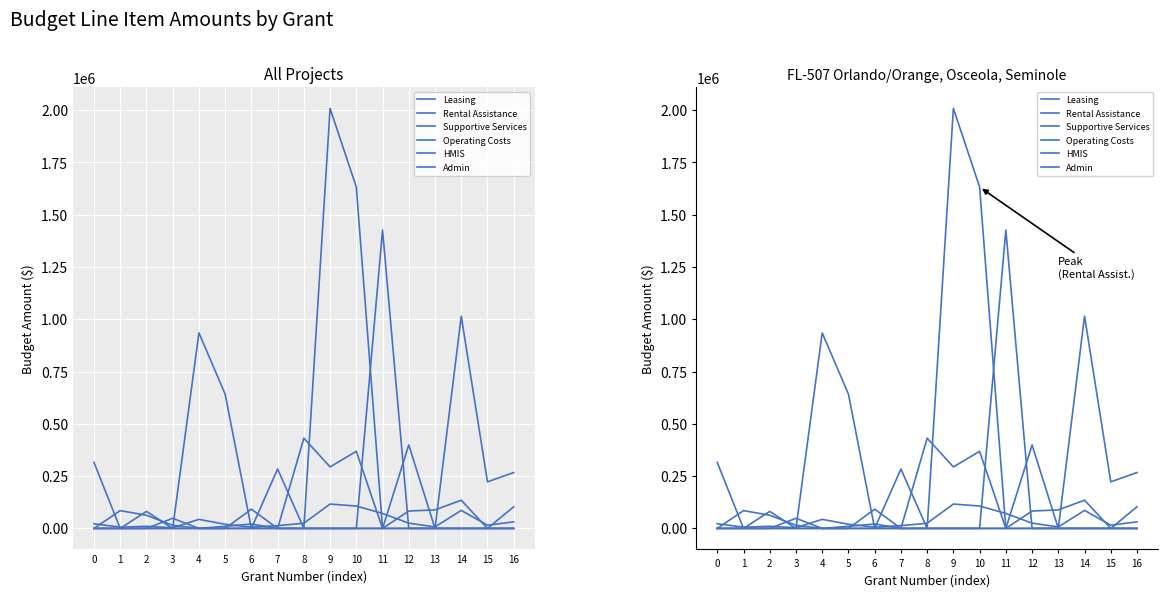

How many lines are shown in the chart?

6